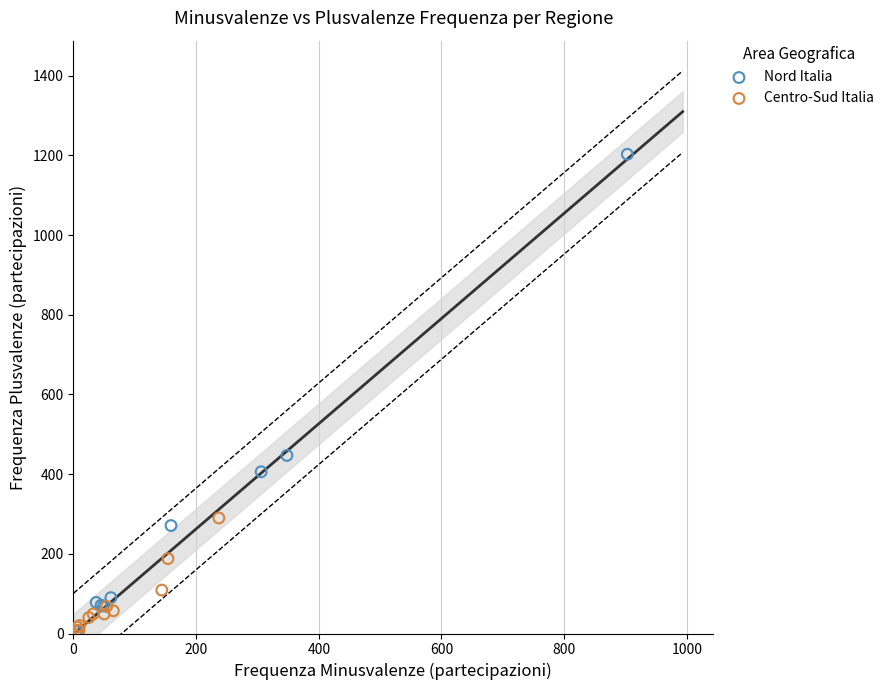

Which series contains the highest Y value?

Nord Italia